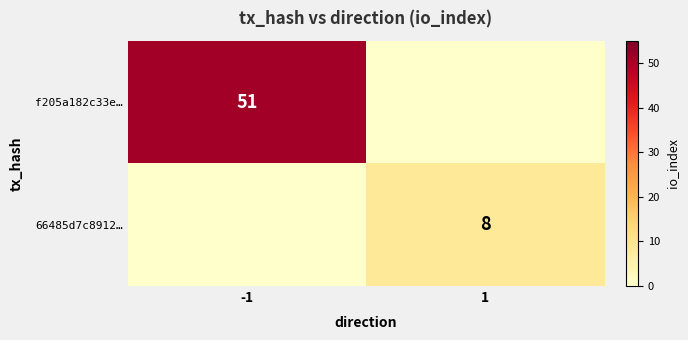

The f205a182c33e… series shows -17 at 1. True or false?

False